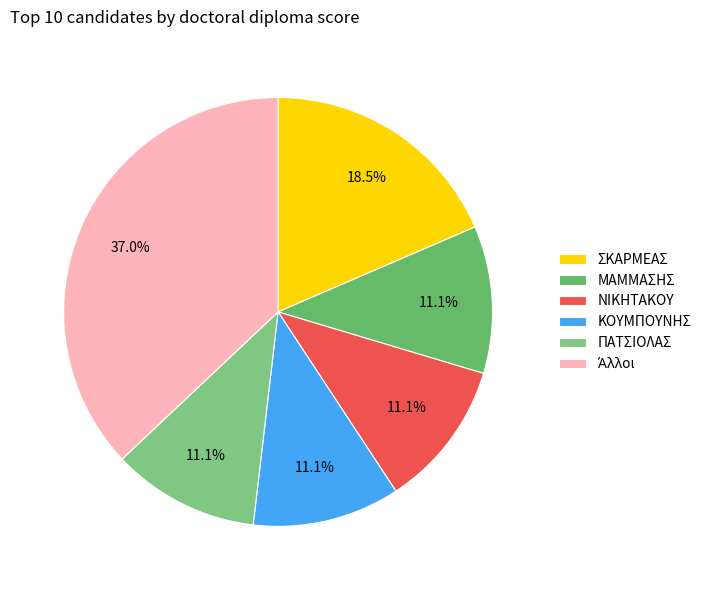

Between ΚΟΥΜΠΟΥΝΗΣ and ΜΑΜΜΑΣΗΣ, which is larger?

ΚΟΥΜΠΟΥΝΗΣ